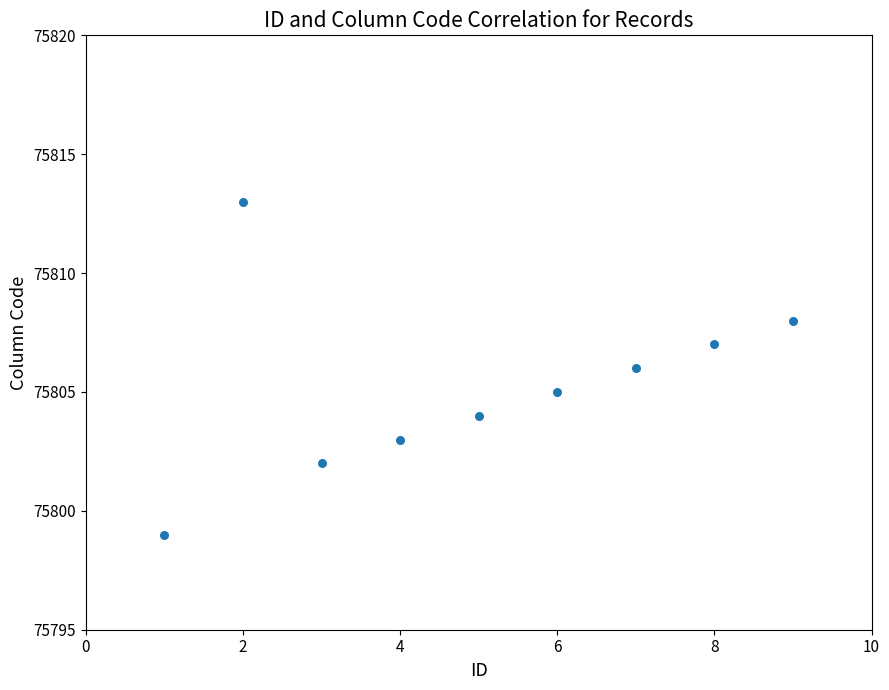

What is the range of Y values (max minus min)?

14